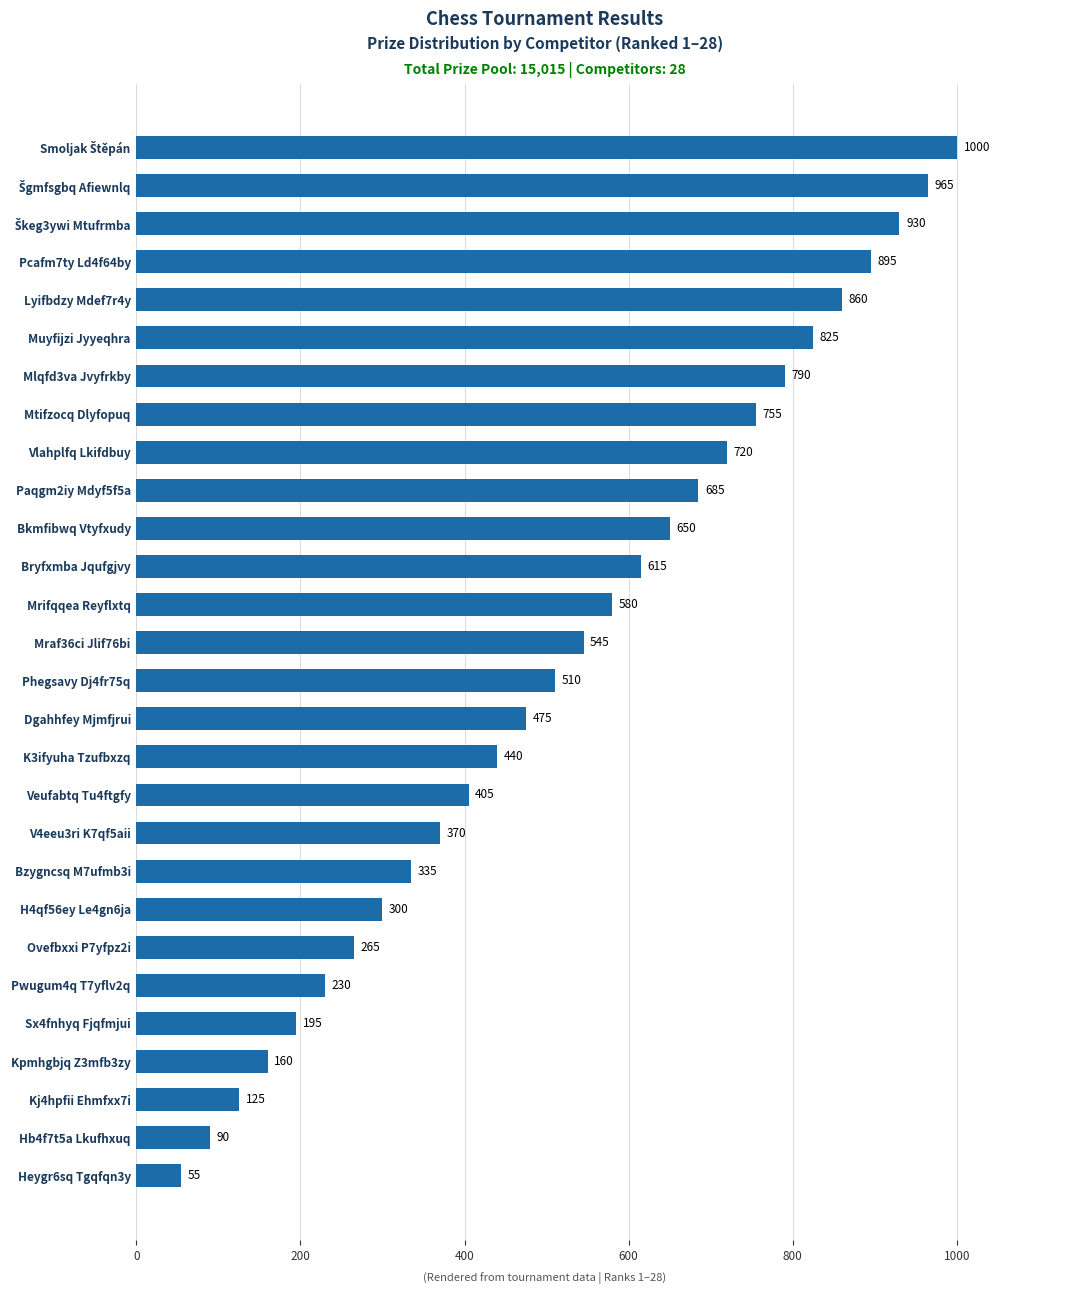

The chart shows a value of 366 at Bkmfibwq Vtyfxudy. True or false?

False